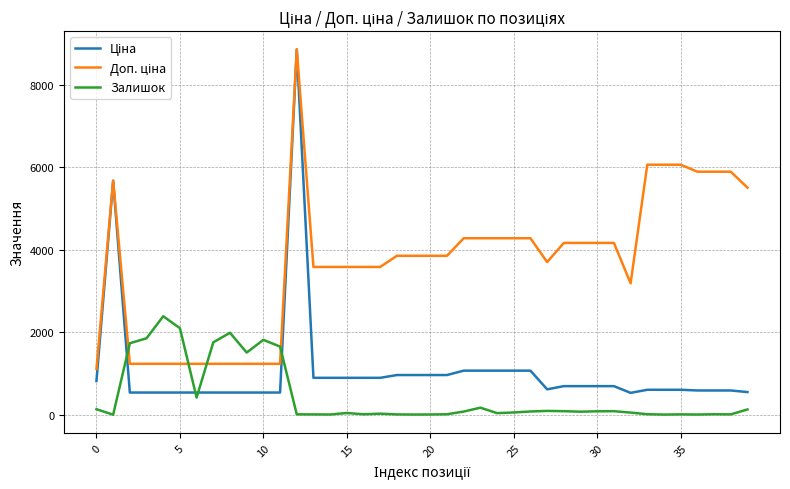

What is the maximum value shown in the chart?

8856.7